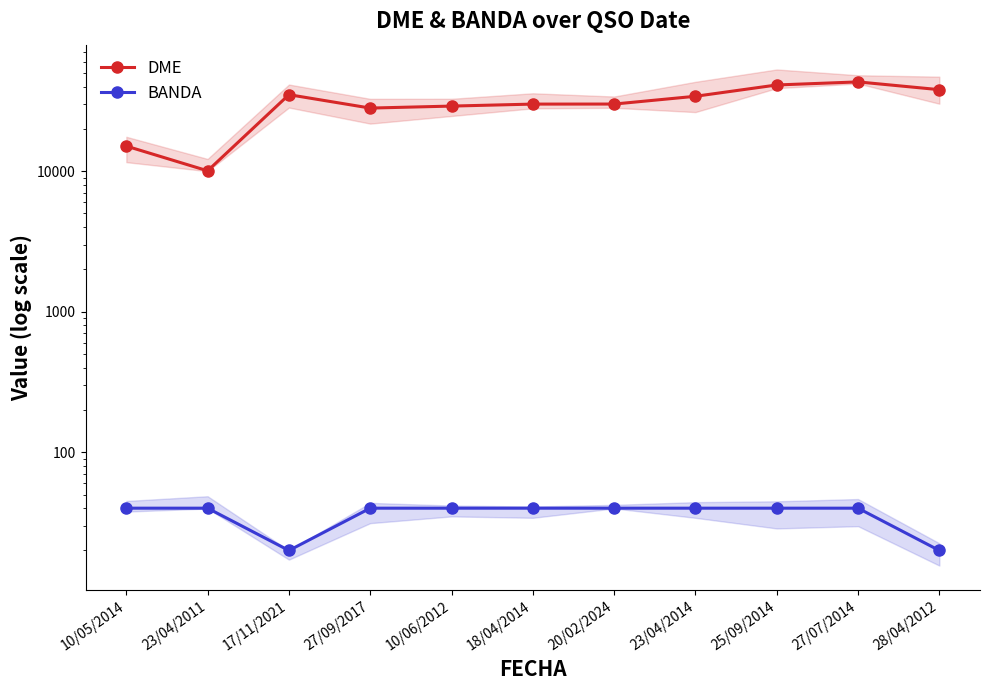

True or false: BANDA and DME cross at least once.

False